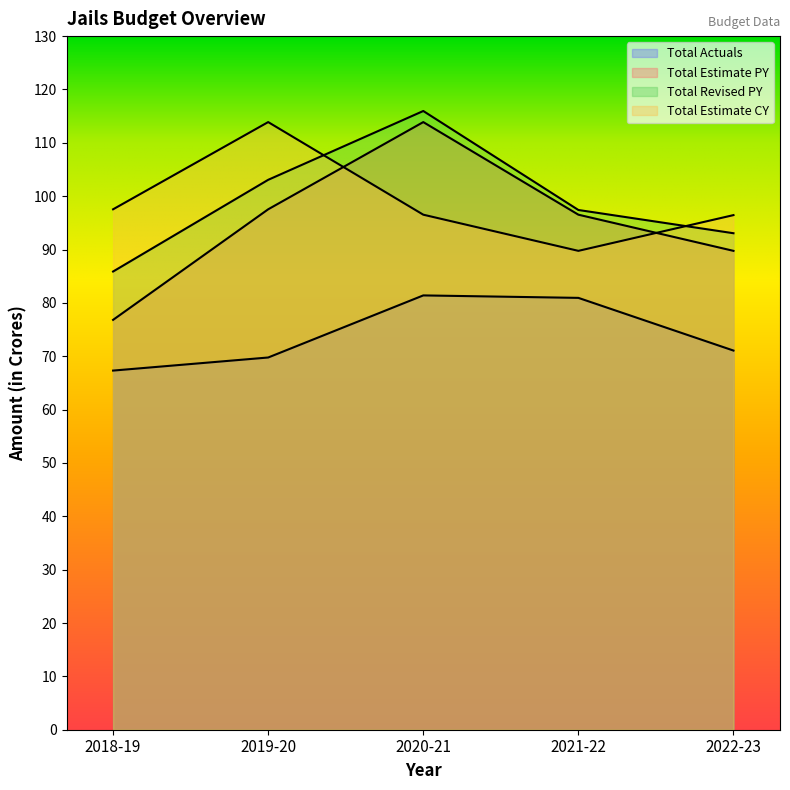

True or false: total_revised_py has a value of 143.1 at 2018-19.

False